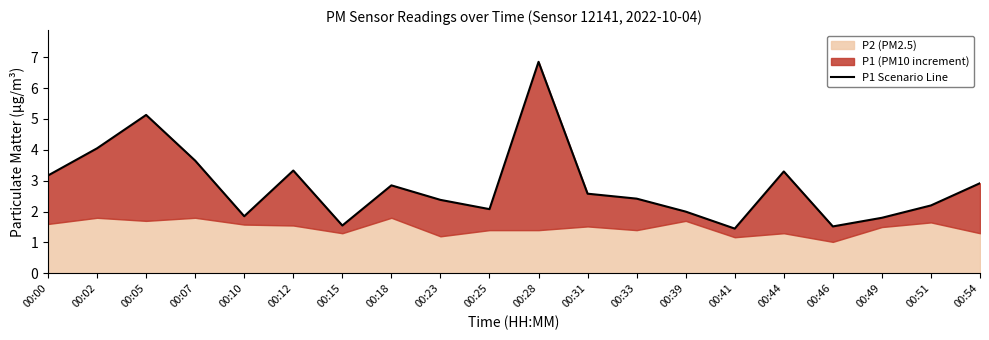

The value at 00:33 is 0.9. True or false?

False